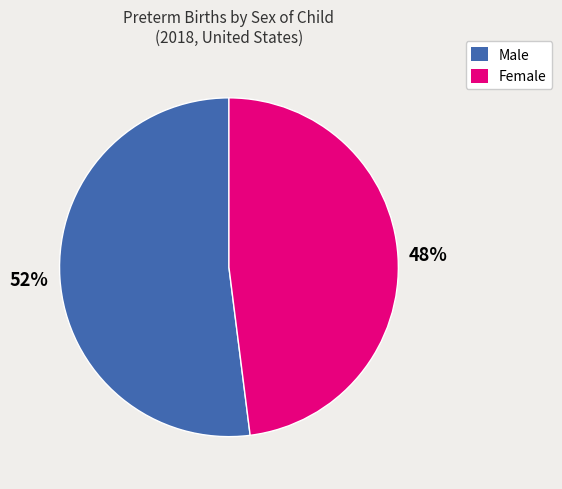

To the nearest percent, what is the combined percentage of Male and Female?

100%